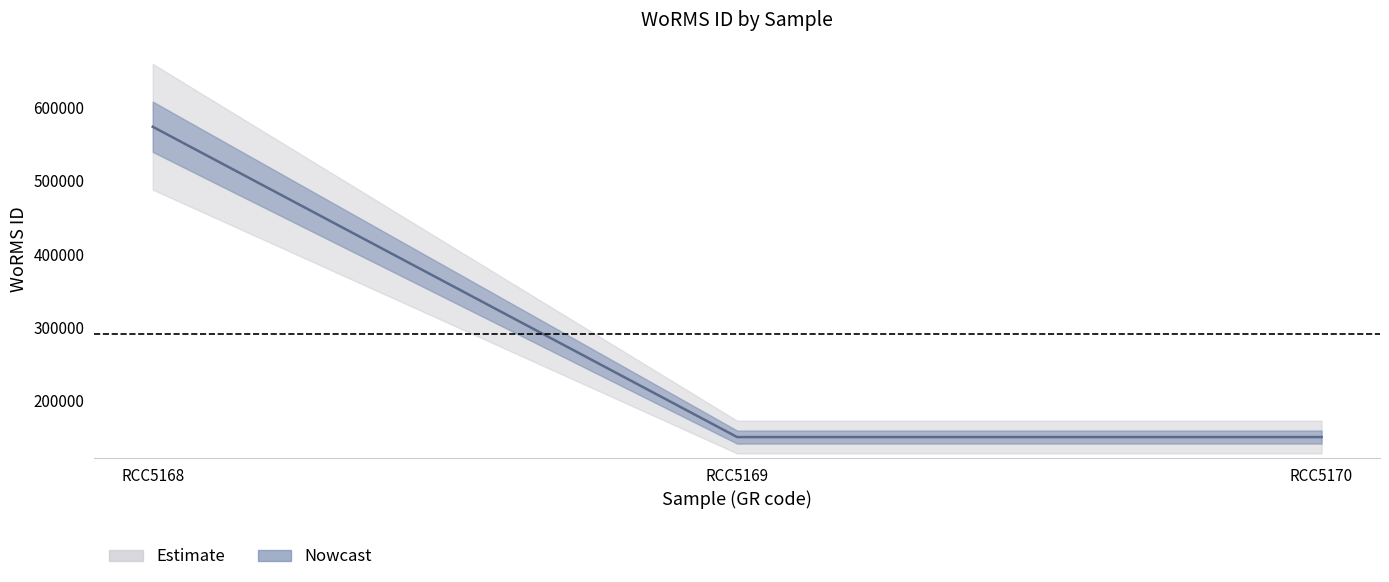

What is the value of the 1st point from the left?

574064